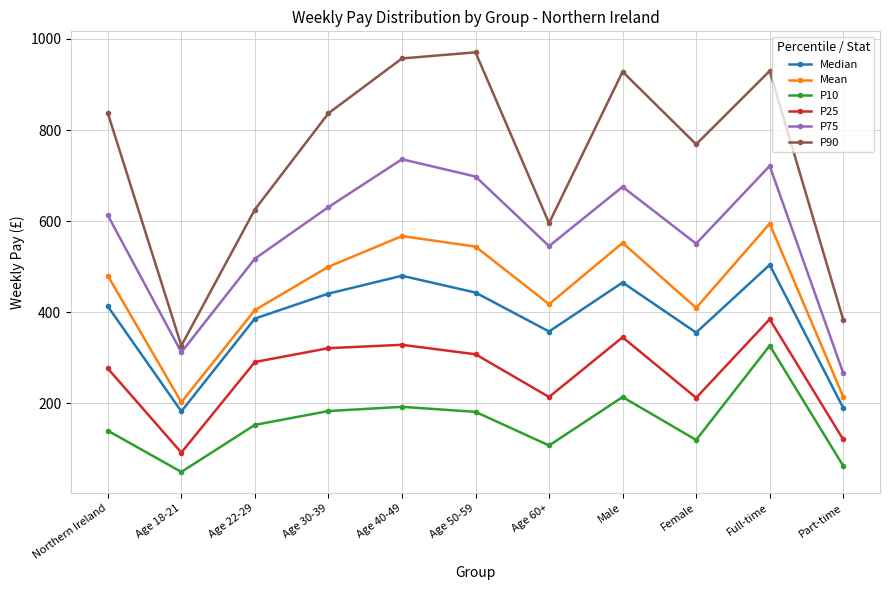

Is the value of Median at Age 18-21 greater than the value of P75 at Part-time?

No